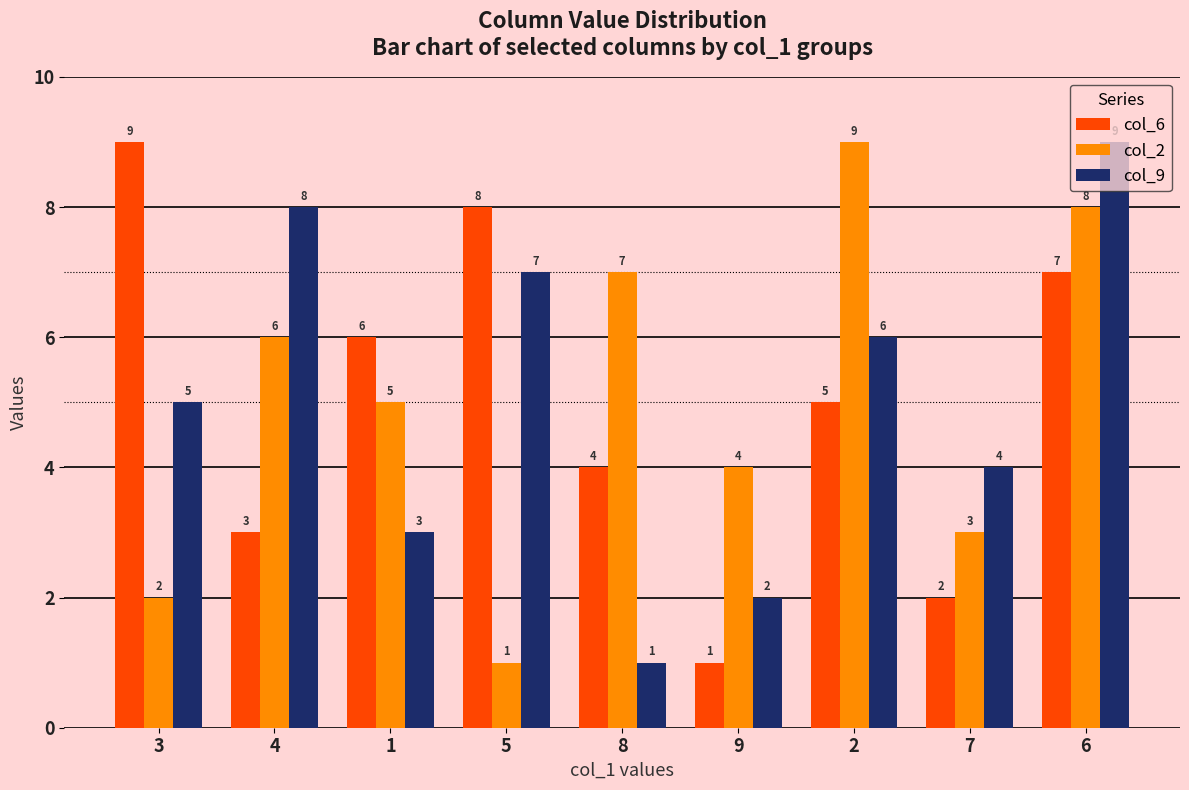

What is the value of the col_6 bar at the 9th from the left?

7